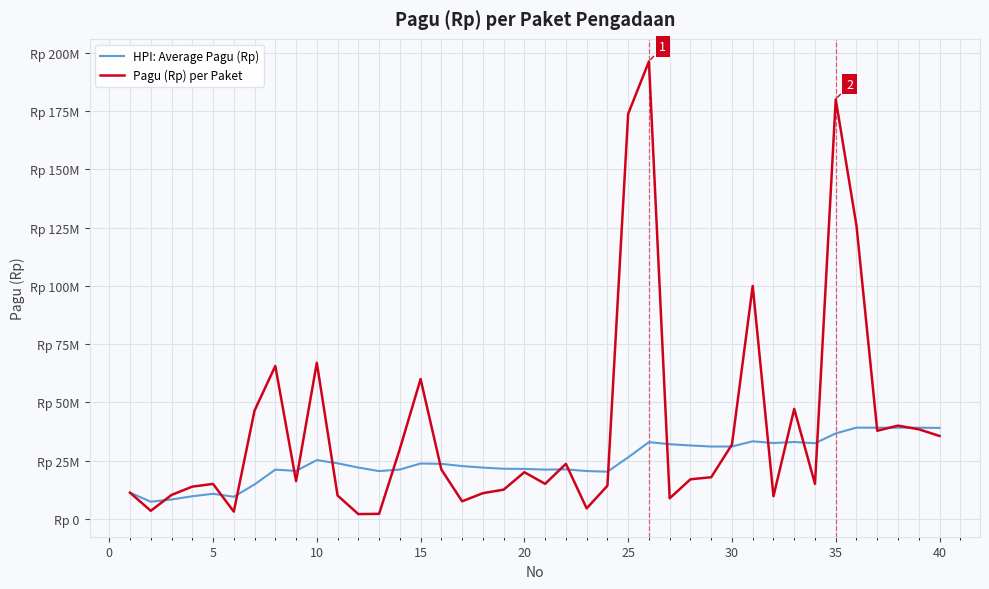

After their last crossing, which series has the higher values: HPI: Average Pagu (Rp) or Pagu (Rp) per Paket?

HPI: Average Pagu (Rp)